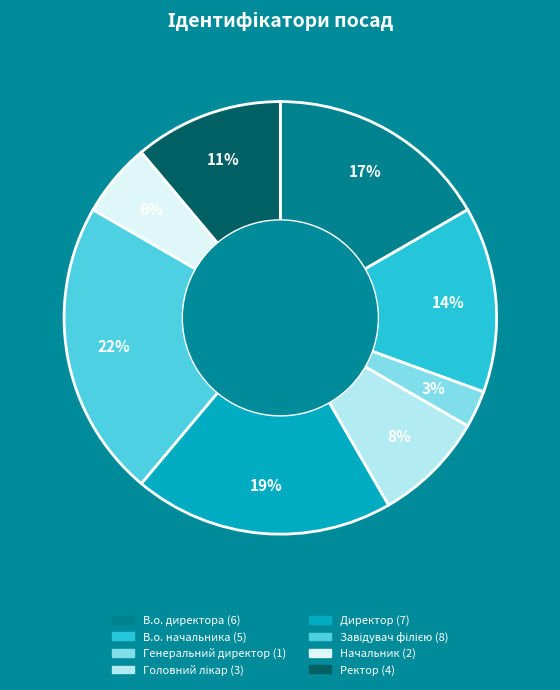

What percentage is the В.о. директора slice, to the nearest percent?

17%